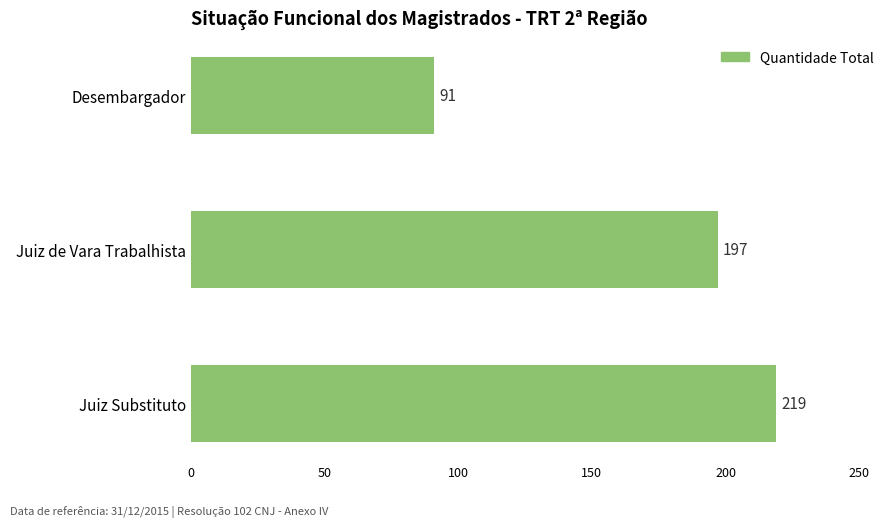

What is the difference between the maximum and minimum values?

128